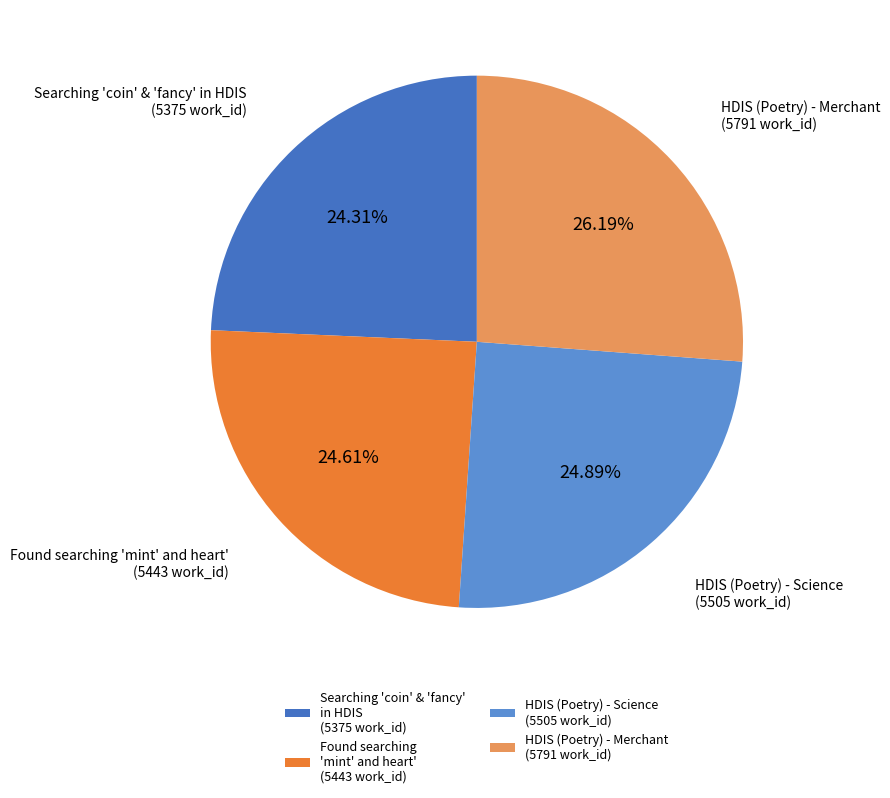

Approximately how many times larger is the value at Found searching 'mint' and heart' (5443 work_id) compared to Searching 'coin' & 'fancy' in HDIS (5375 work_id)?

1.0